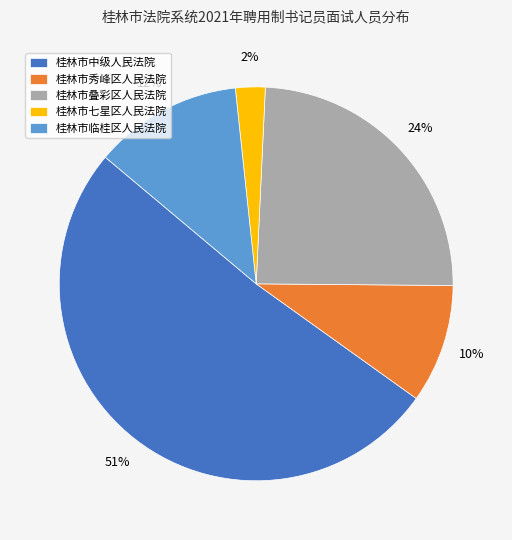

Between 桂林市叠彩区人民法院 and 桂林市七星区人民法院, which is larger?

桂林市叠彩区人民法院